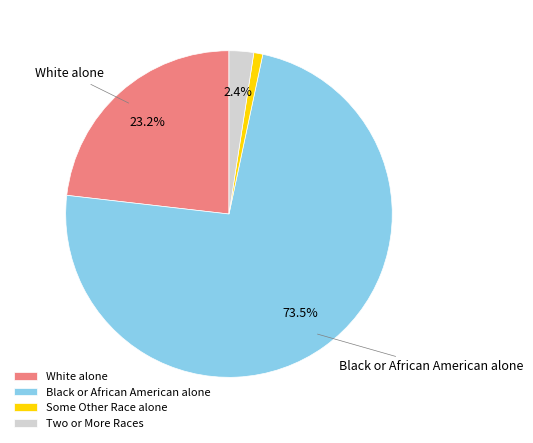

Between Two or More Races and Black or African American alone, which is larger?

Black or African American alone